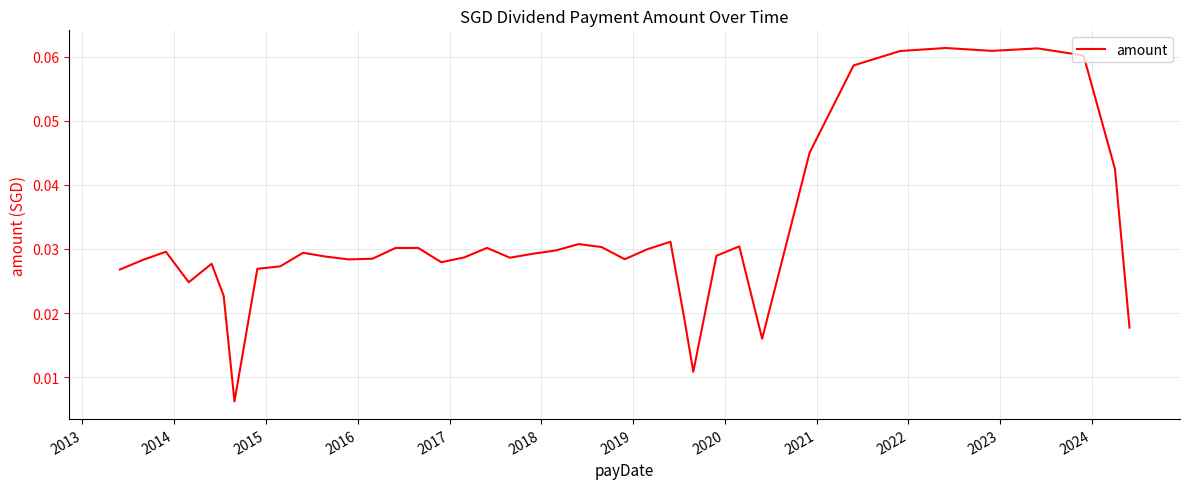

How many lines are shown in the chart?

1